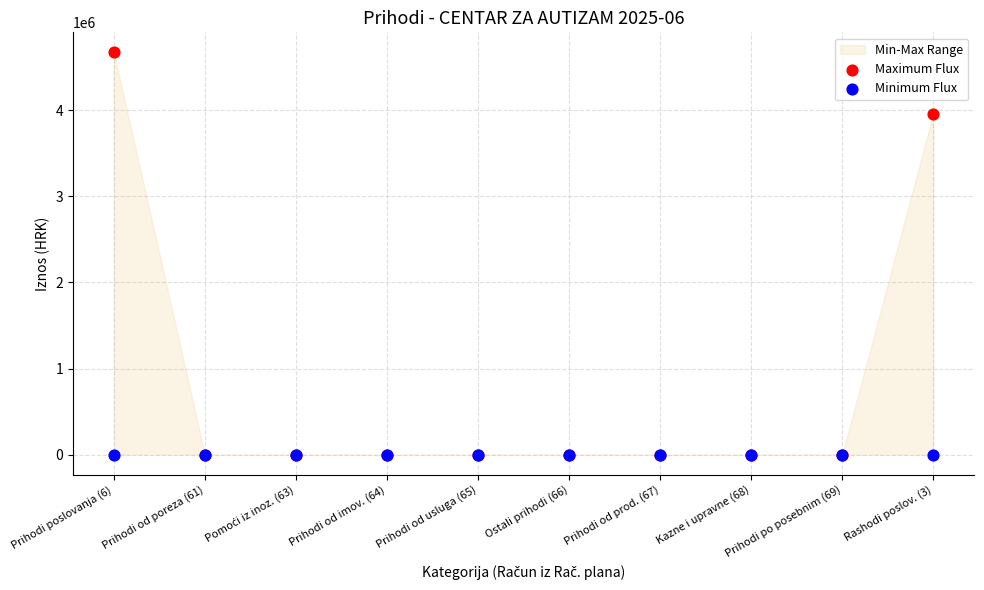

In the Maximum Flux series, what Y value is closest to 2335981?

3958637.4